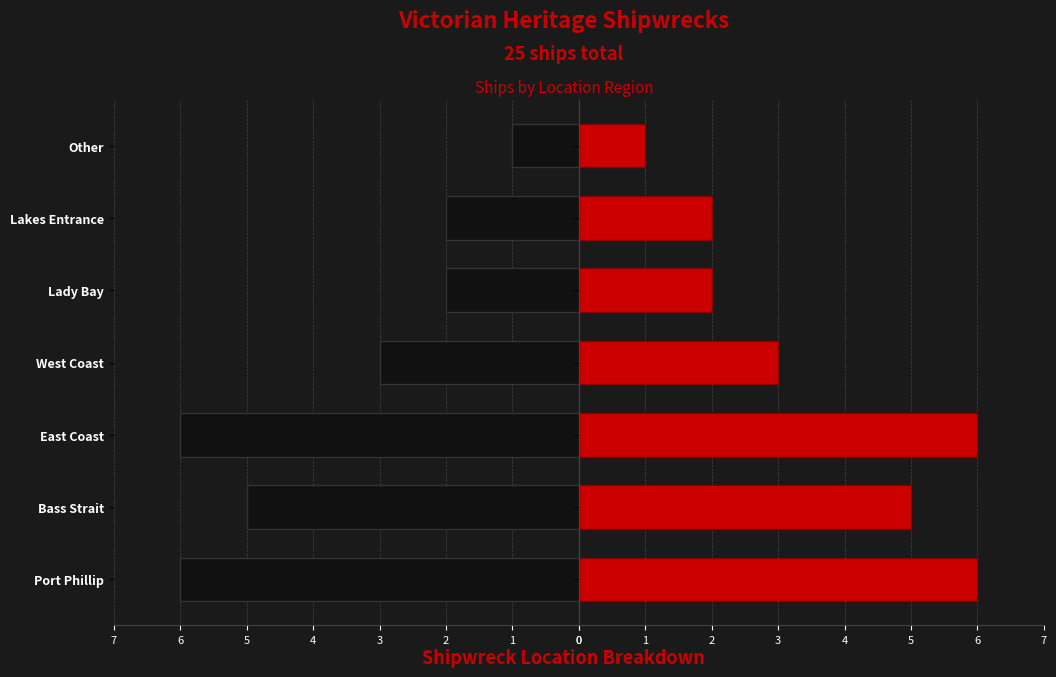

Rank the series at West Coast from highest to lowest value.

Count (Left), Count (Right)